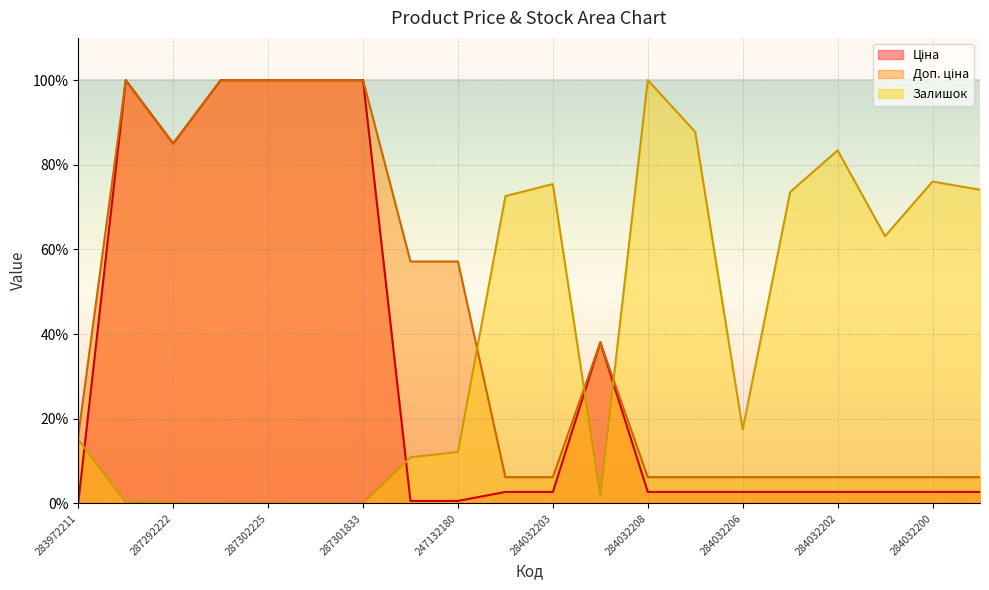

List the series in order of their overall mean, highest first.

Доп. ціна, Залишок, Ціна